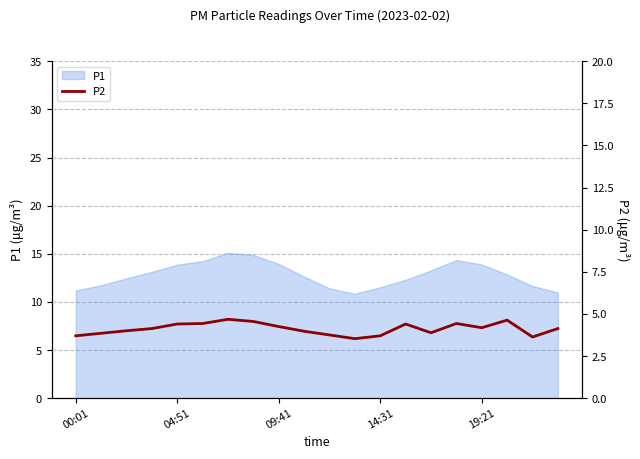

How many lines are shown in the chart?

1